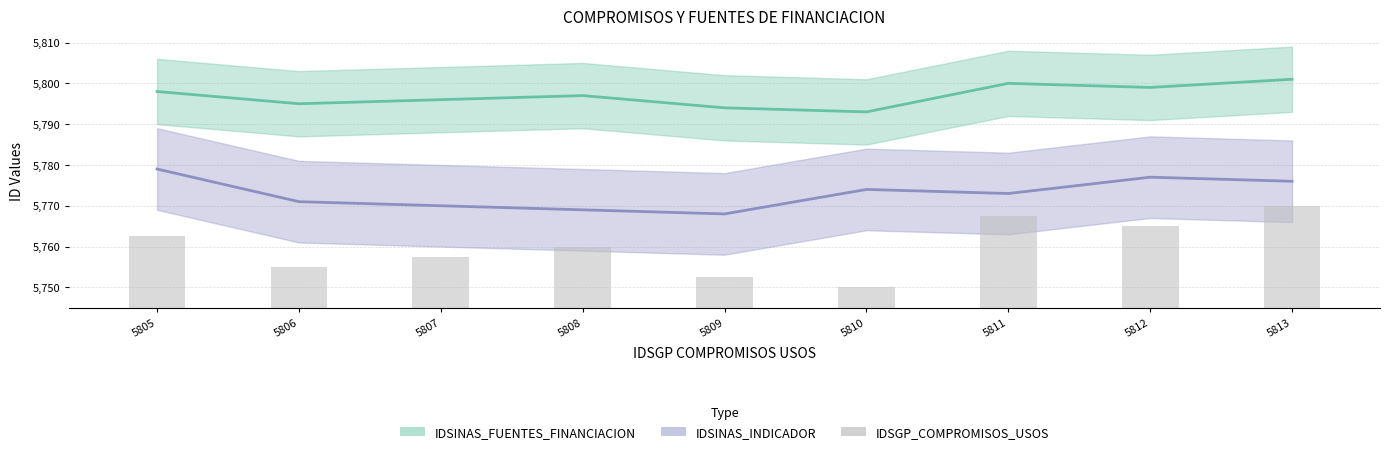

The chart shows a value of 25.0 at 5813. True or false?

True